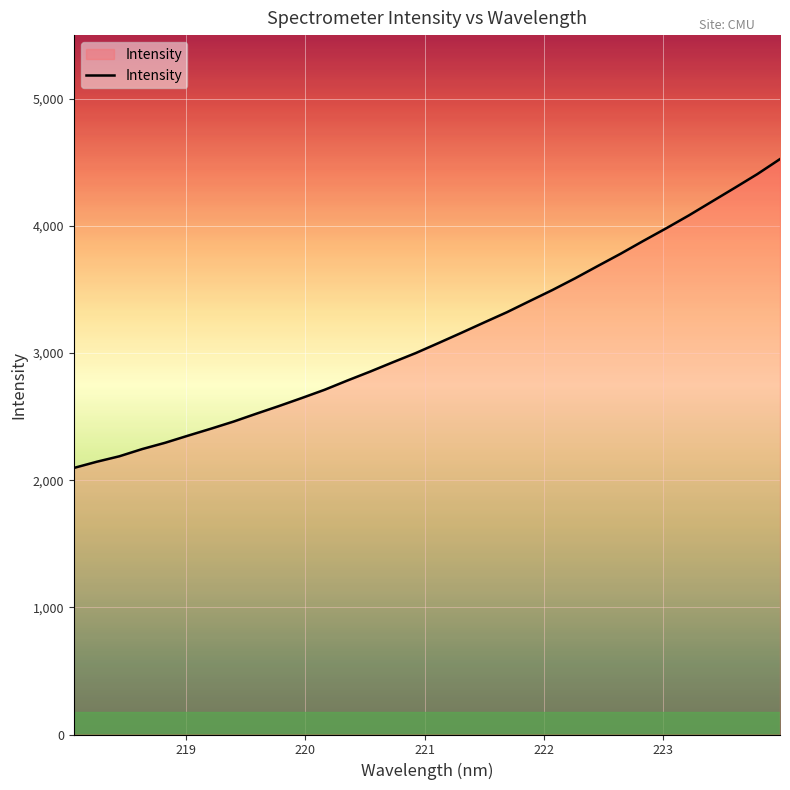

What is the smallest value displayed?

2096.0